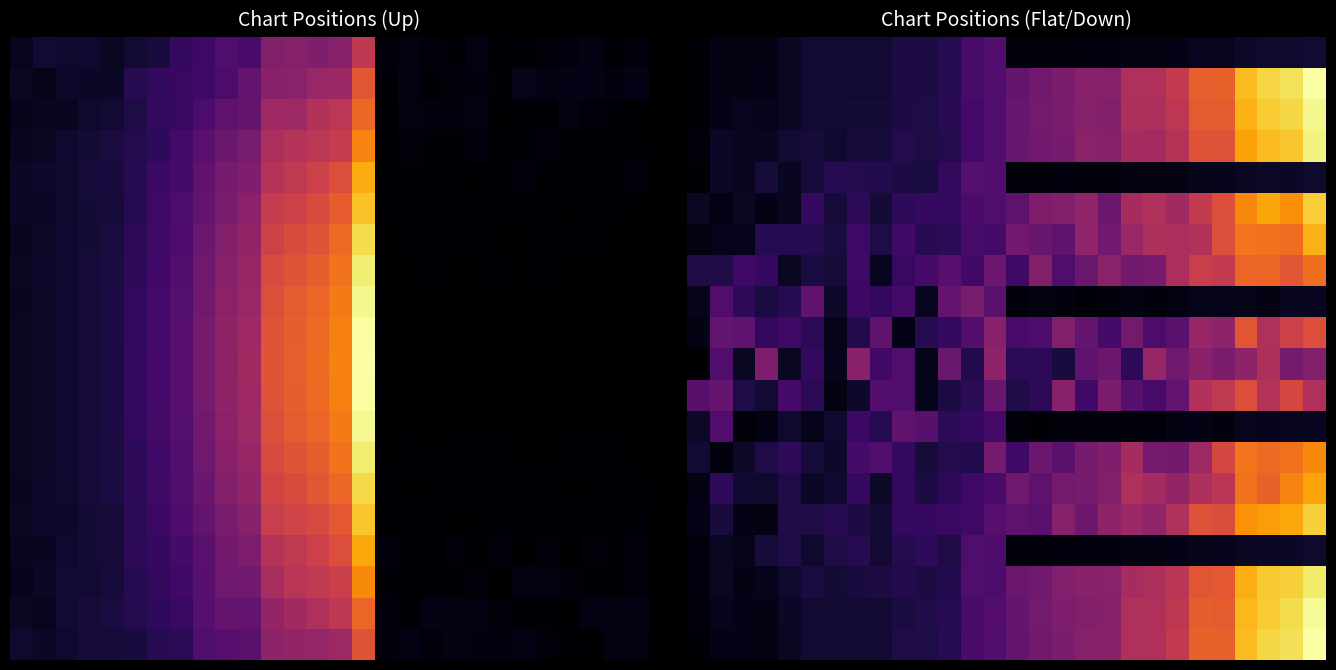

What is the total value across all series at 17?

210.3